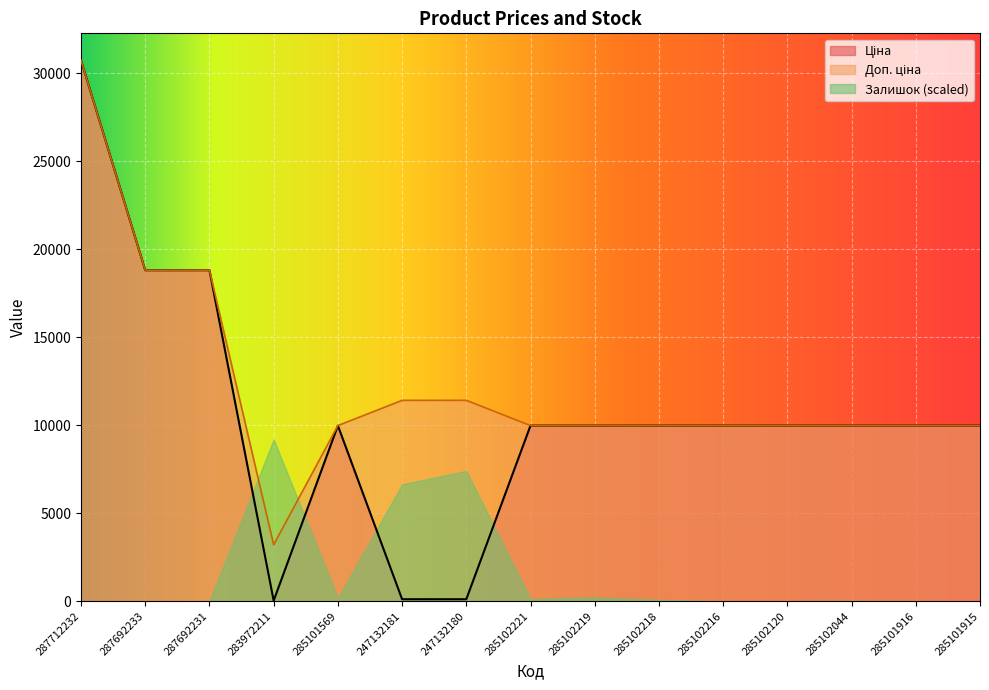

What is the smallest value displayed?

0.0